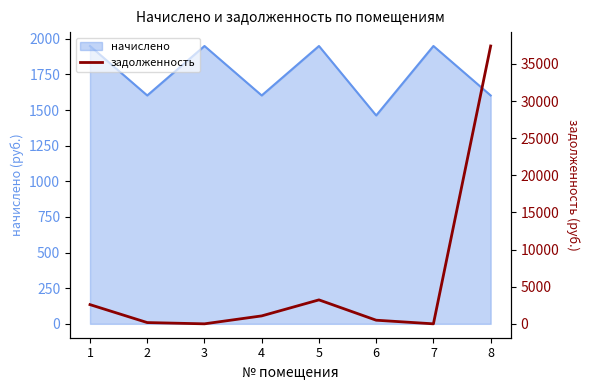

Reading left to right, extract all data points from this chart.

2586.4	169.6	0.0	1068.6	3224.8	487.5	0.0	37407.9